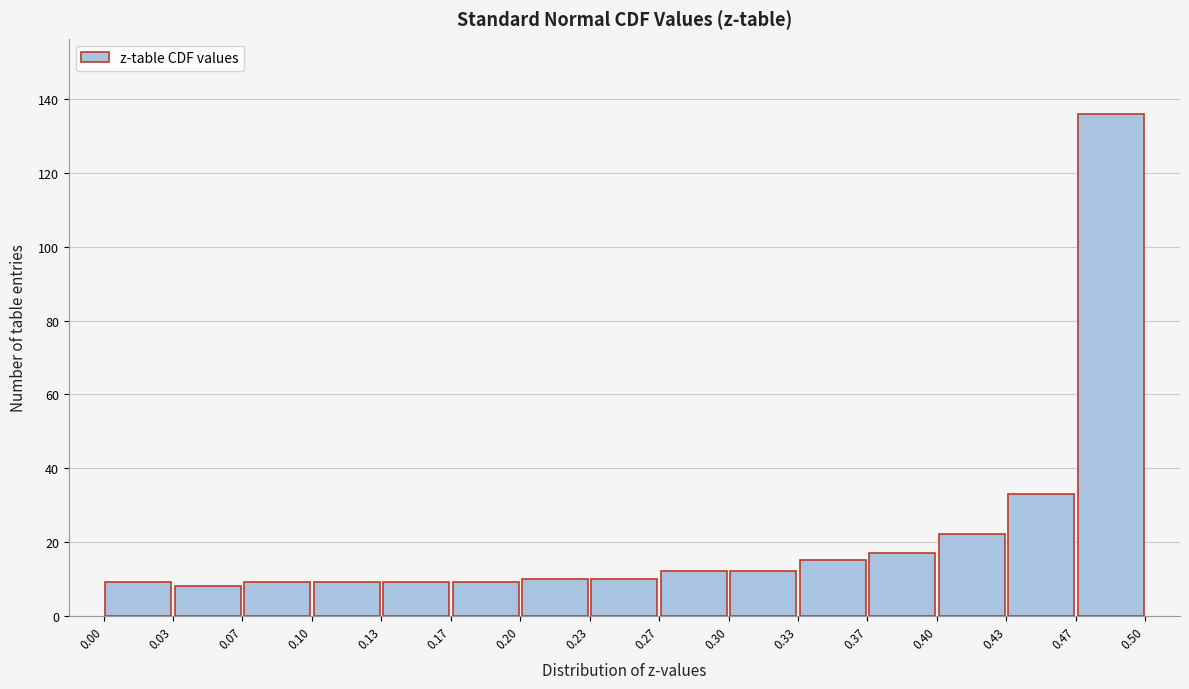

How tall is the bar that spans 0.43 to 0.47 on the x-axis? The values are not printed on the chart, so give them approximately, as read against the axis.

34